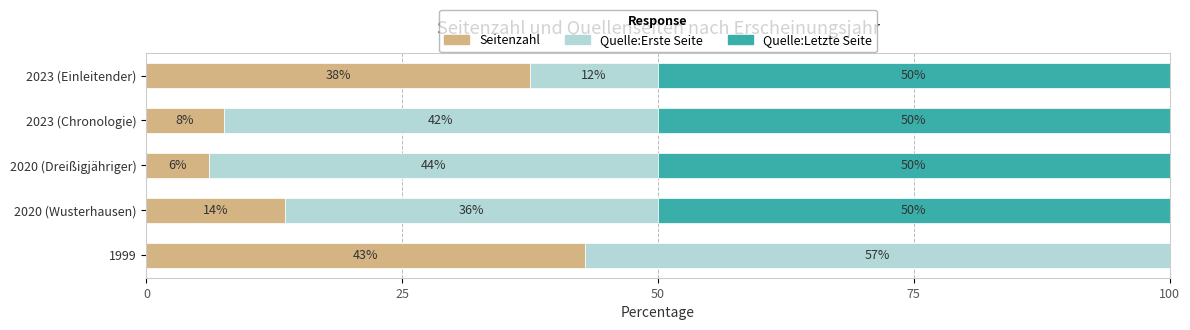

True or false: Seitenzahl has a value of 3.1 at 2020 (Wusterhausen).

False